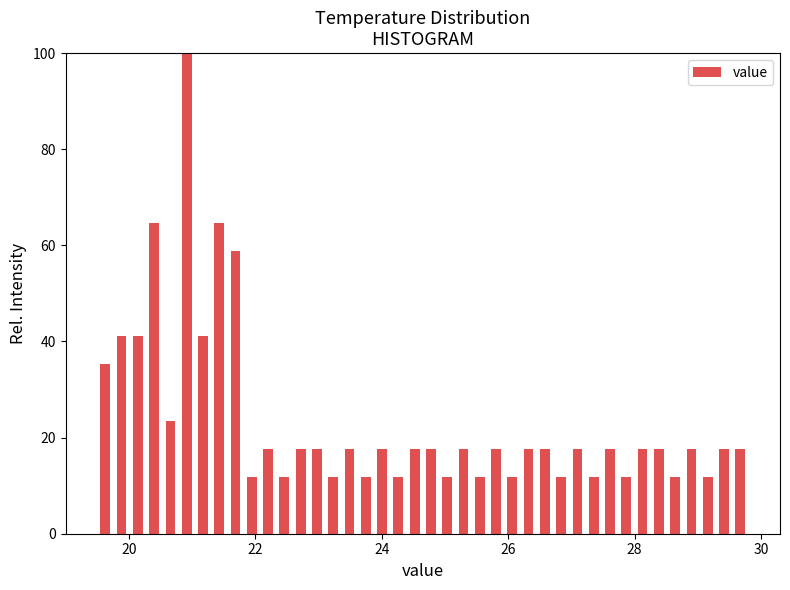

Around what value on the x-axis is the tallest bar? Give the approximate position of its centre, as read against the axis.

21.0